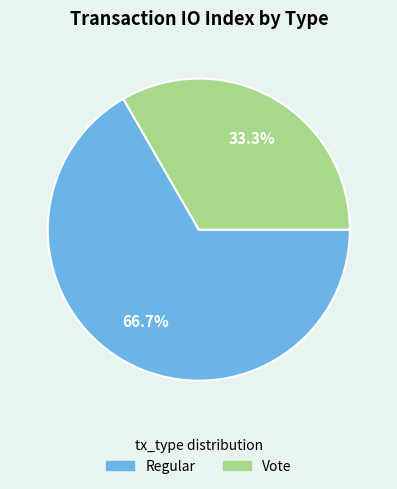

To the nearest percent, what portion does Vote represent?

33%